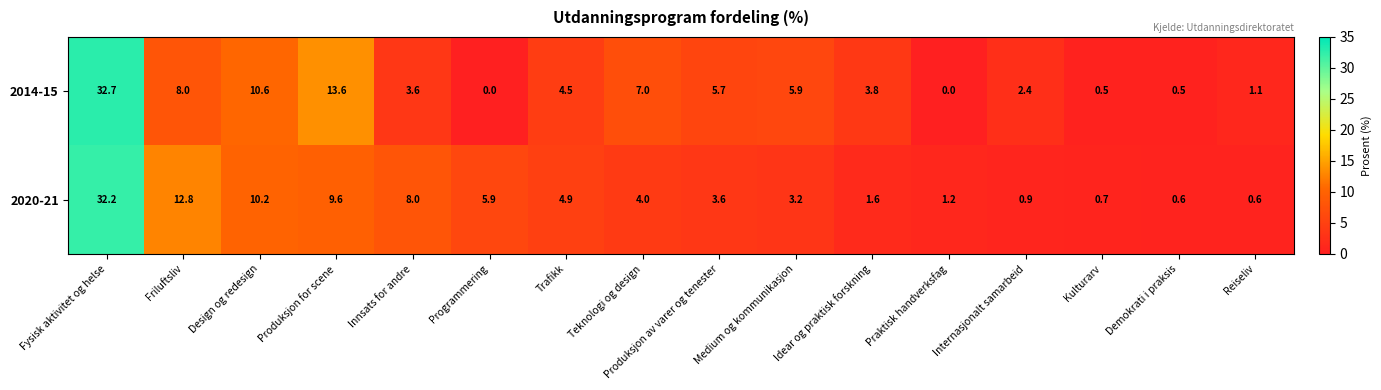

What is the difference between the maximum and minimum values in the 2014-15 series?

32.7